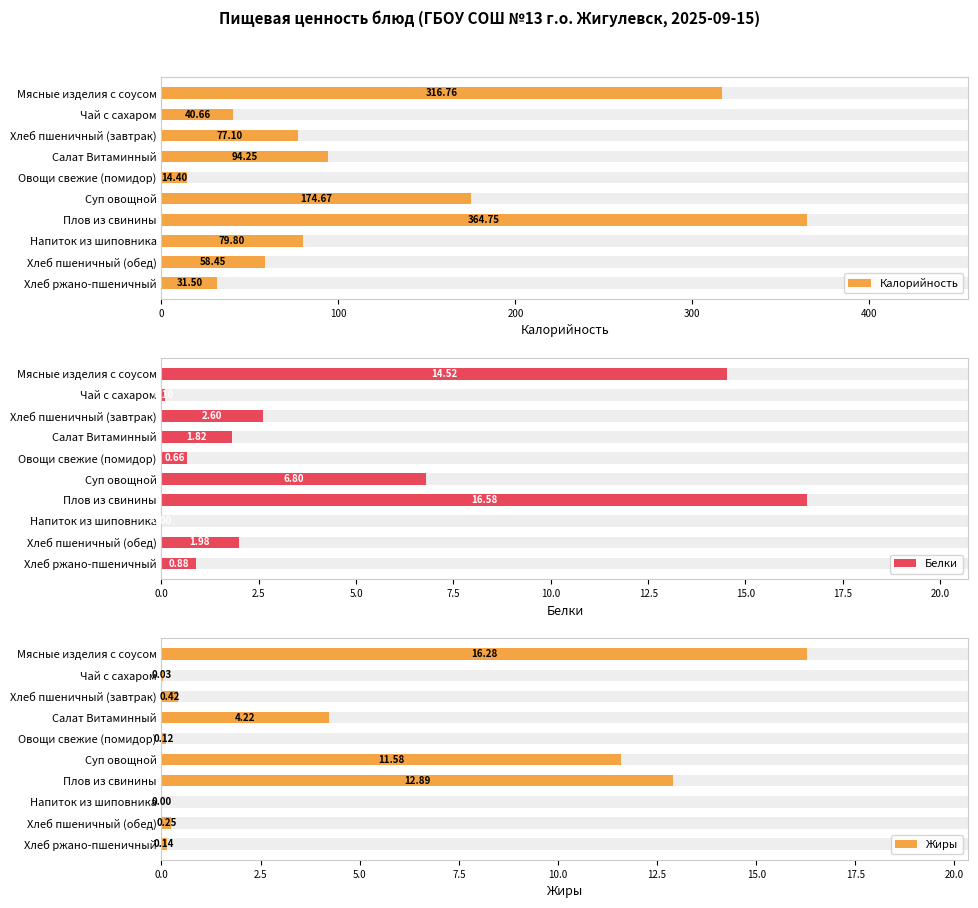

Rank the series by their maximum value, from highest to lowest.

Калорийность, Белки, Жиры